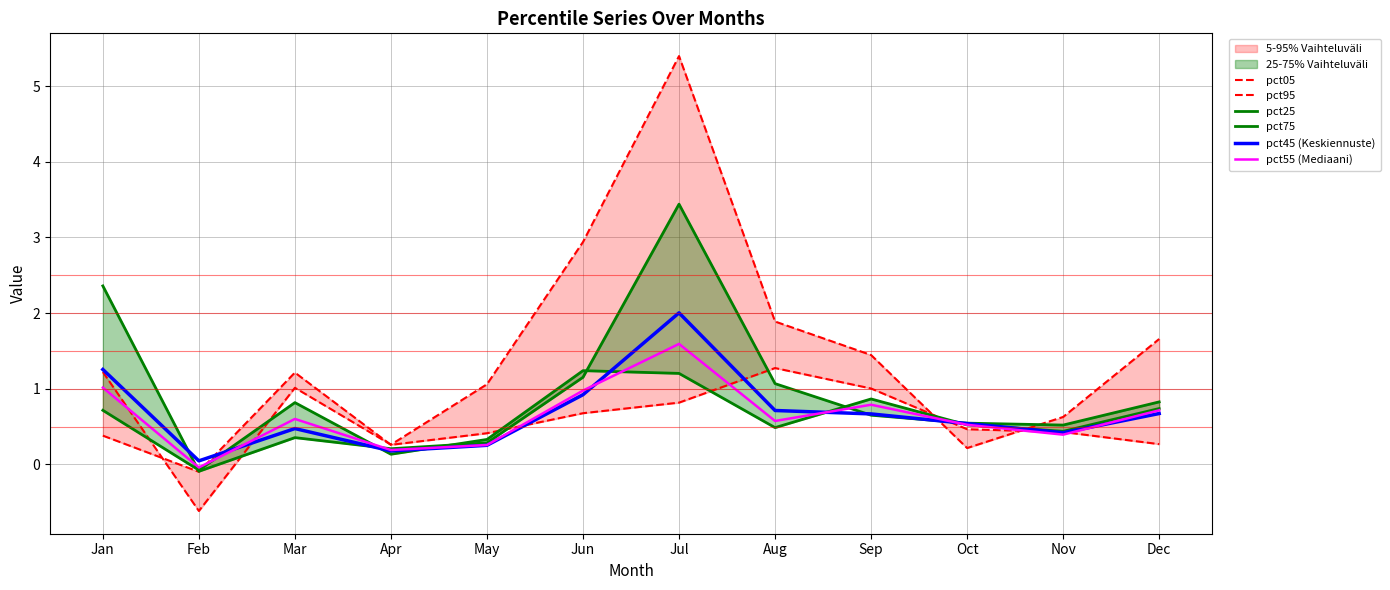

The pct25 series shows 0.7 at Sep. True or false?

True